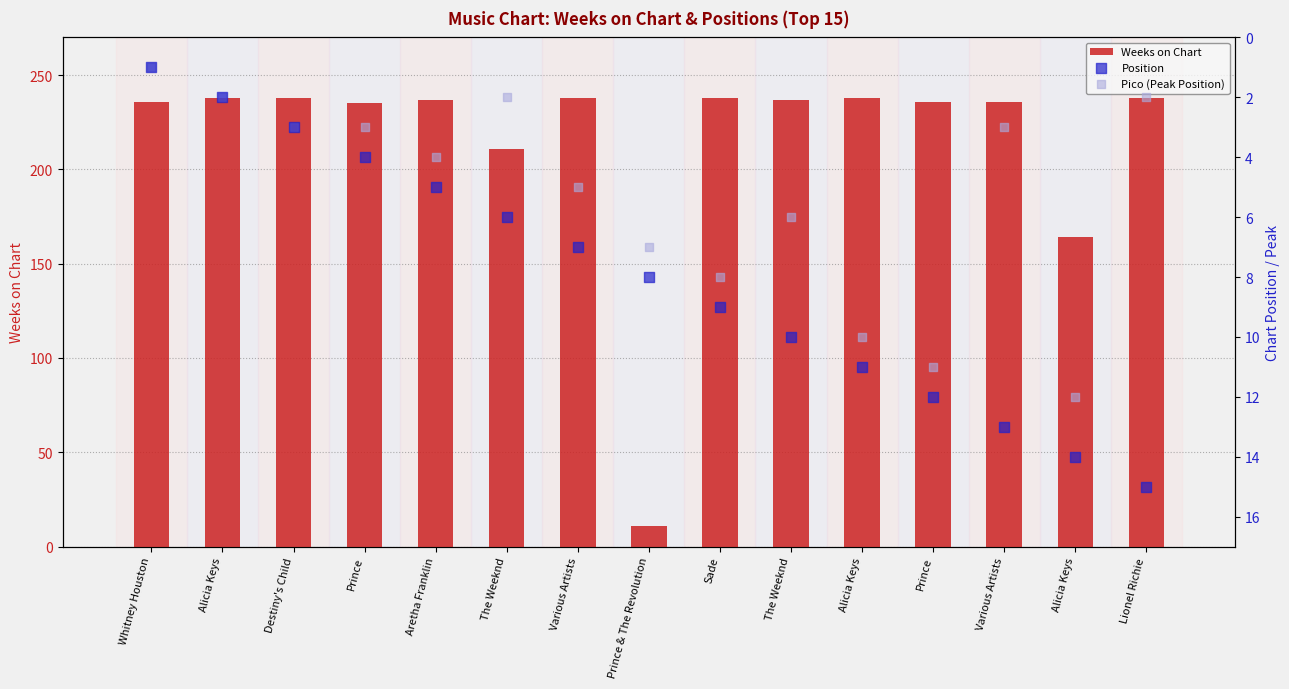

What are all the series names shown in the legend?

Weeks on Chart, Position, Pico (Peak Position)